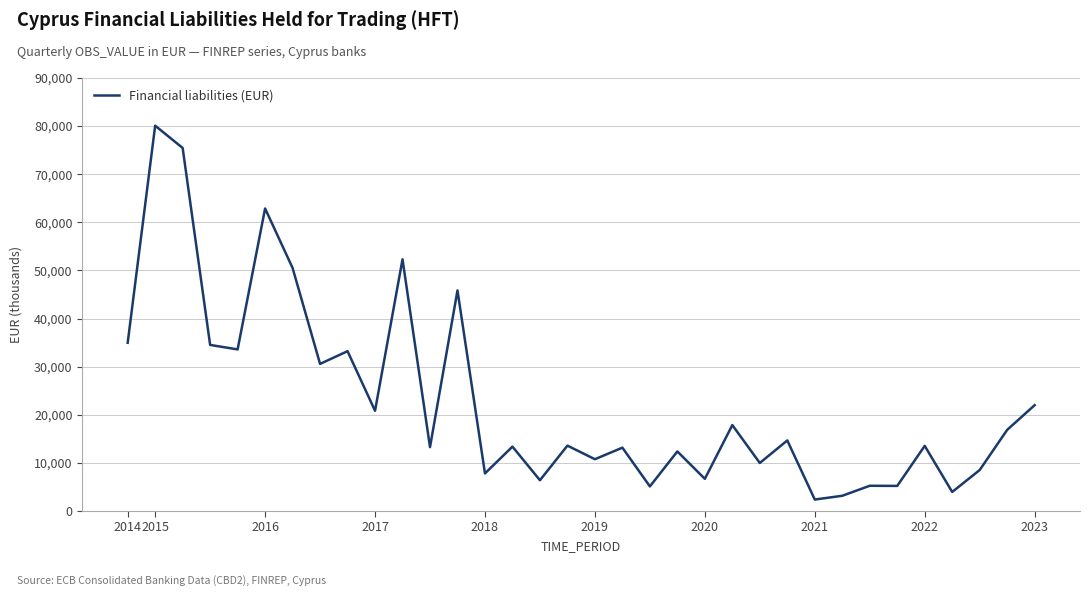

What is the maximum value shown in the chart?

80088.0